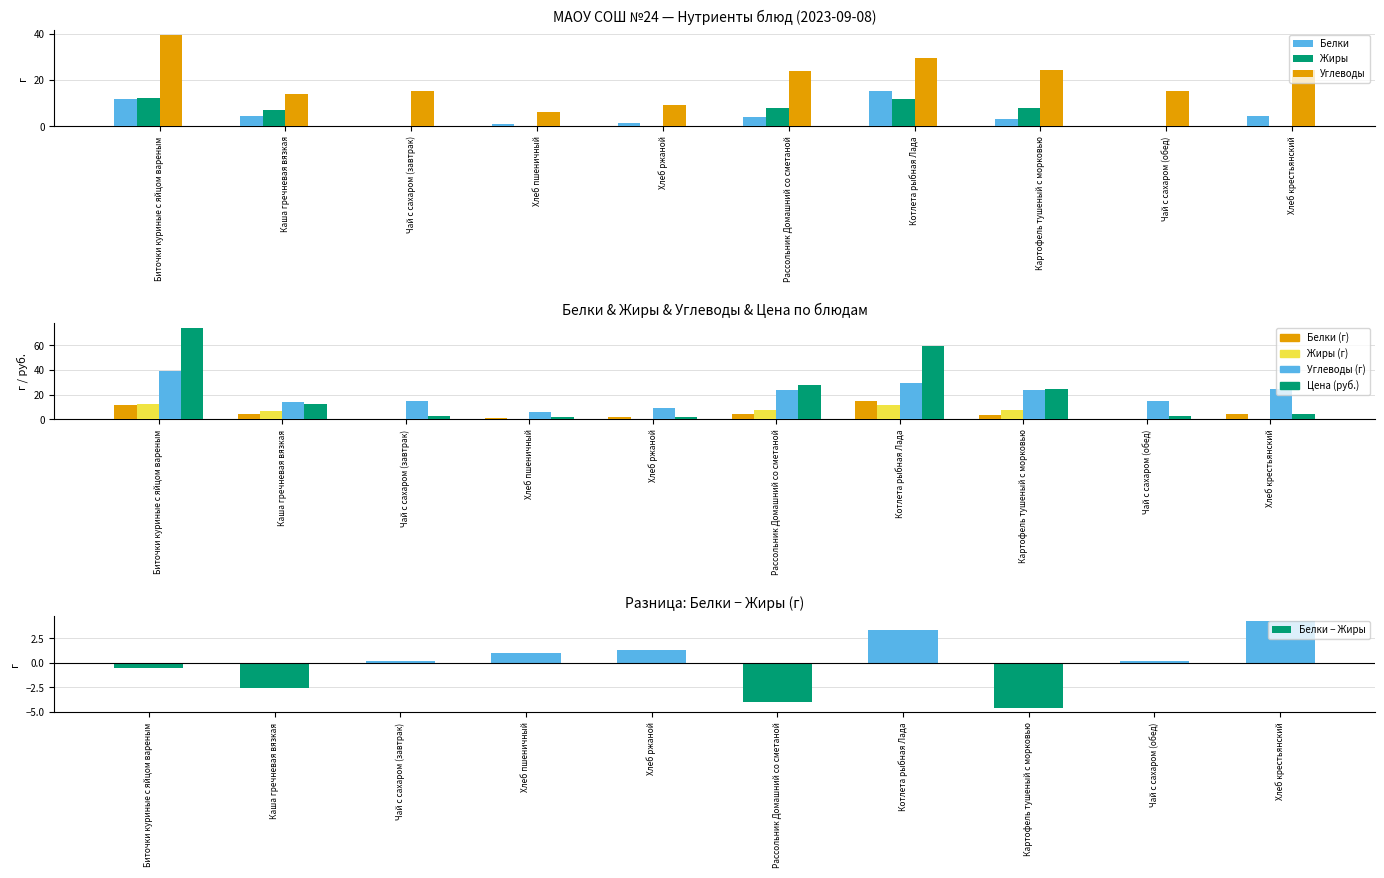

What is the label of the 8th bar from the left?

Картофель тушеный с морковью